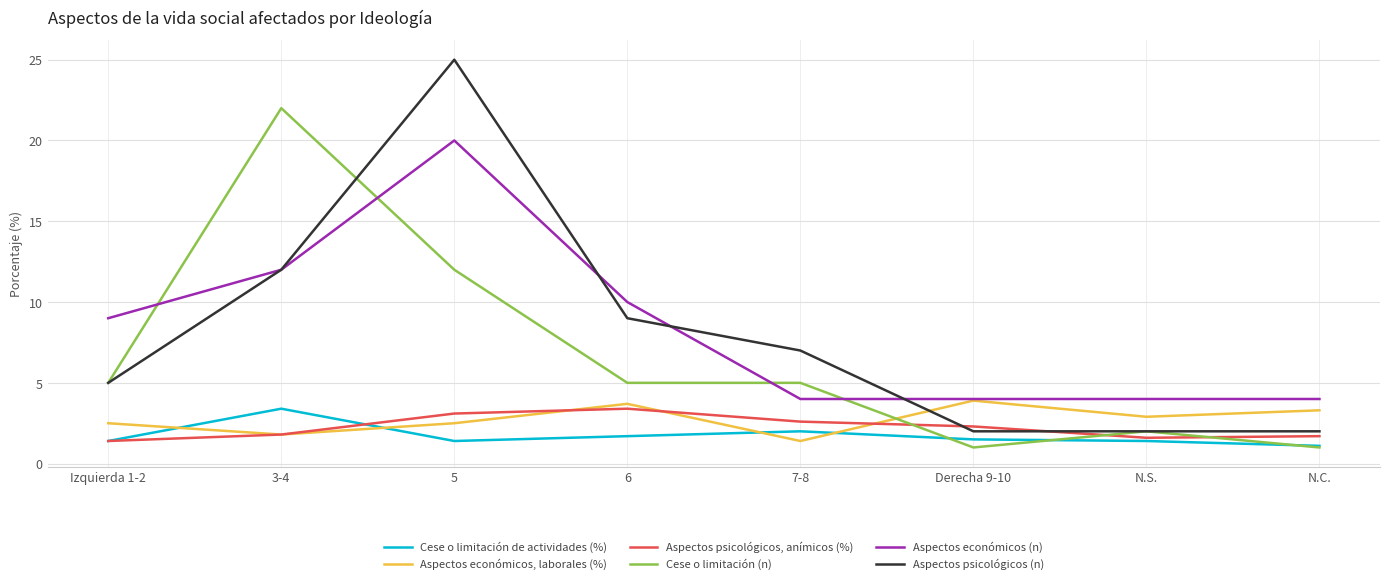

What position from the right is N.S.?

2